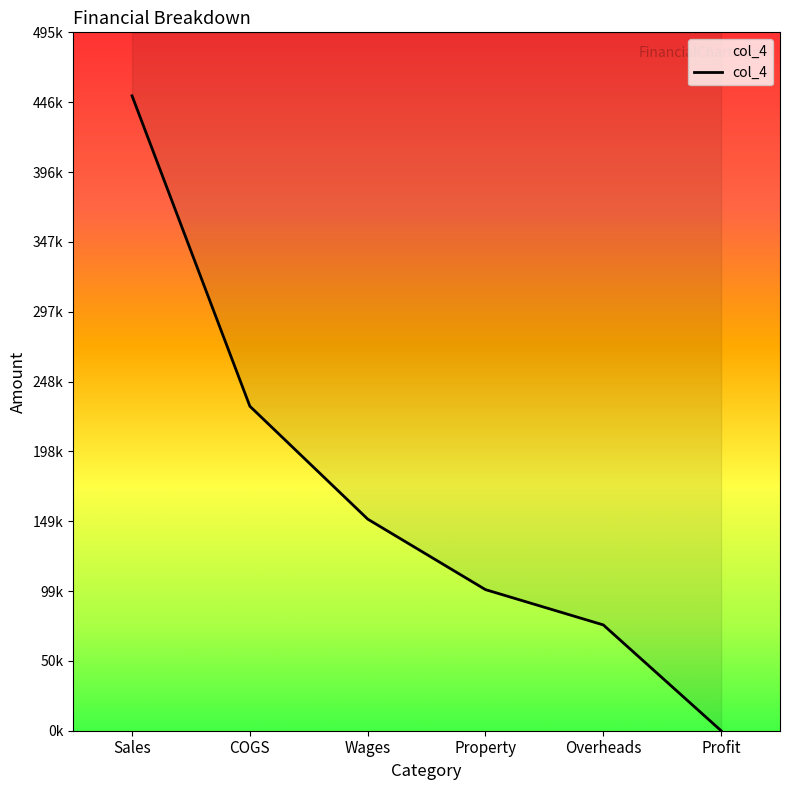

How many data points are above 150000?

2